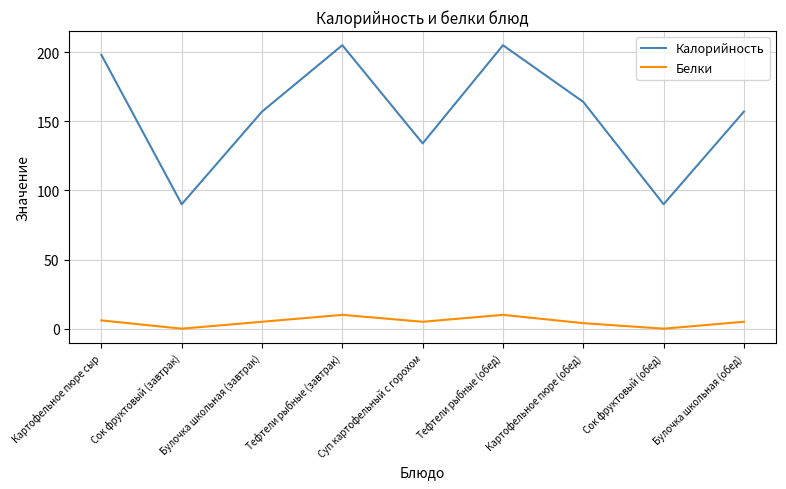

Reading right to left, transcribe all the data shown in this chart.

Калорийность: 157	90	164	205	134	205	157	90	198
Белки: 5	0	4	10	5	10	5	0	6